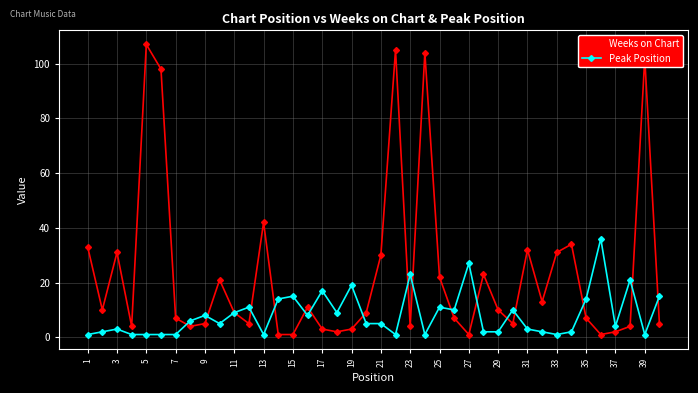

At how many categories does at least one series exceed 53?

5